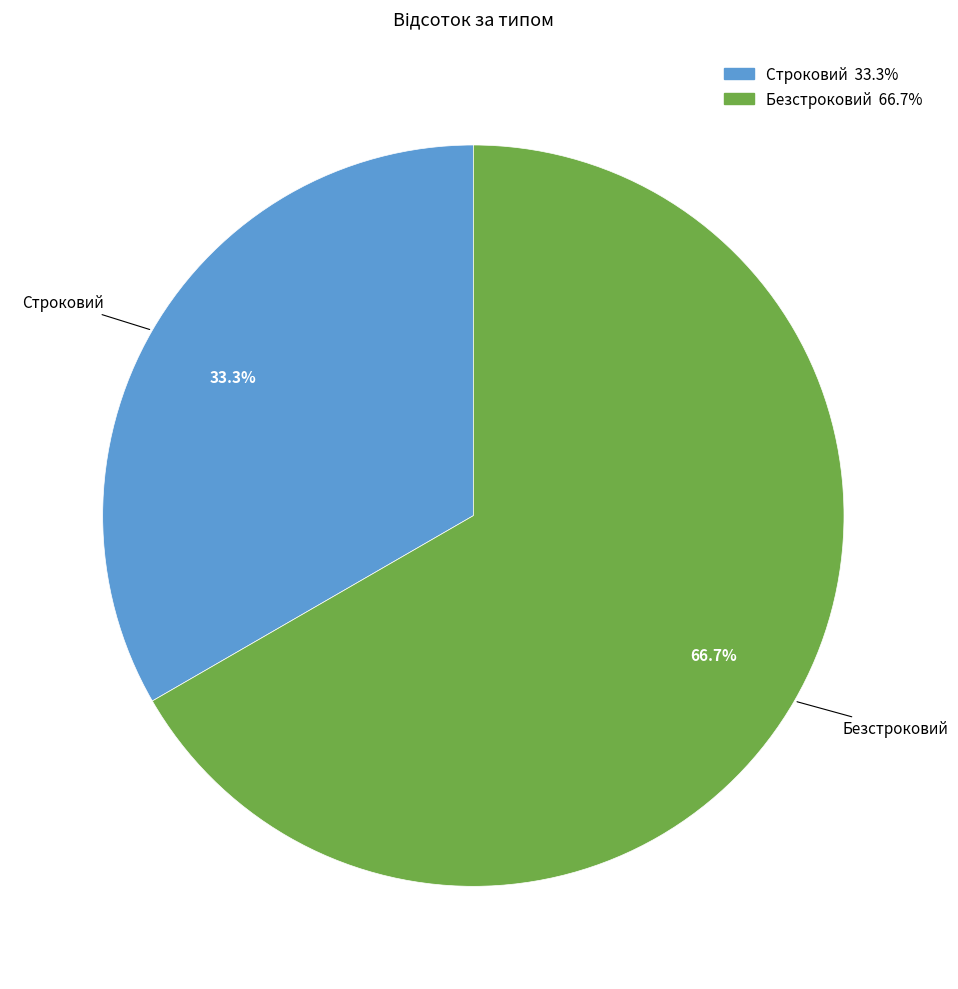

How much of the chart is everything except Строковий?

66.7%